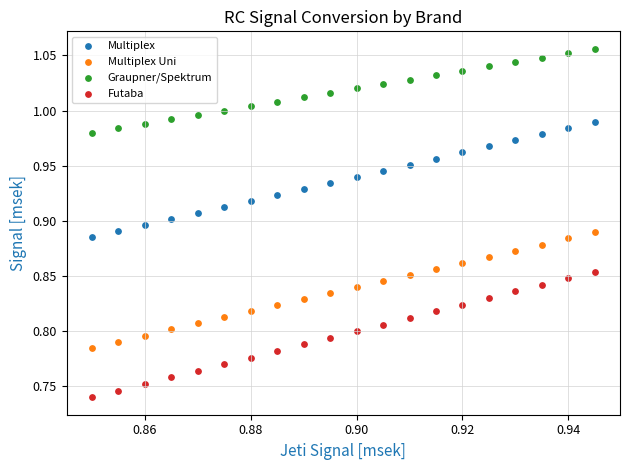

Which series contains the highest Y value?

Graupner/Spektrum